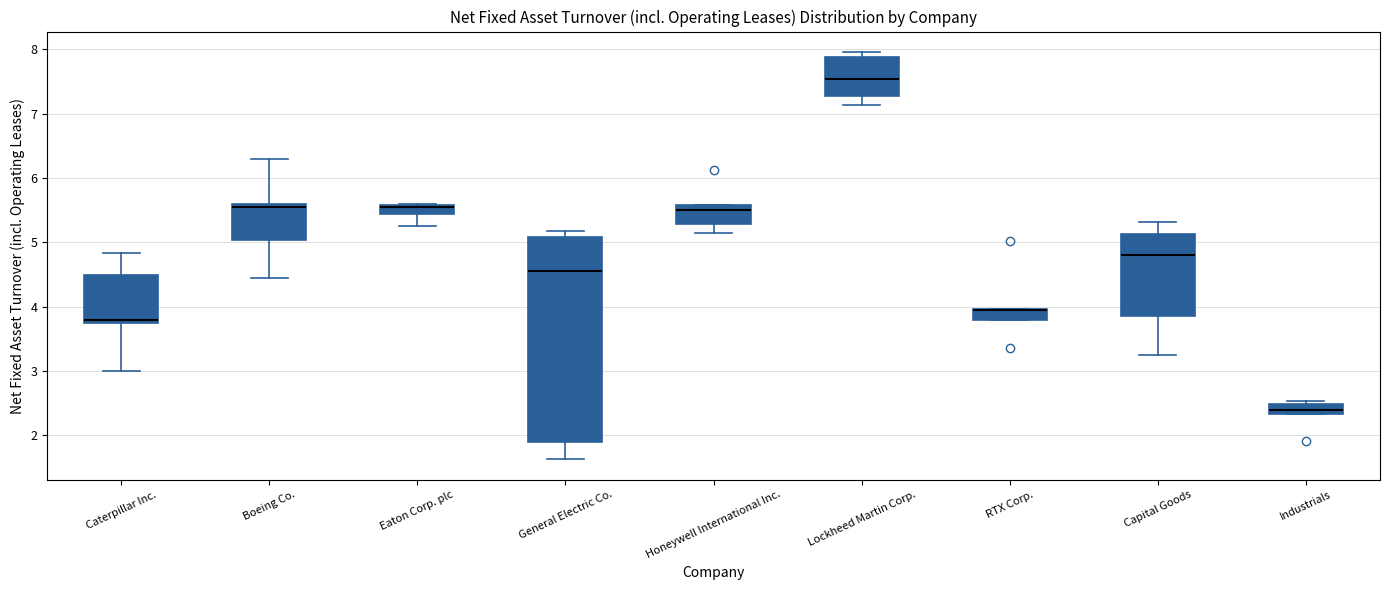

Which box is the tallest, from its lower edge to its upper edge?

General Electric Co.